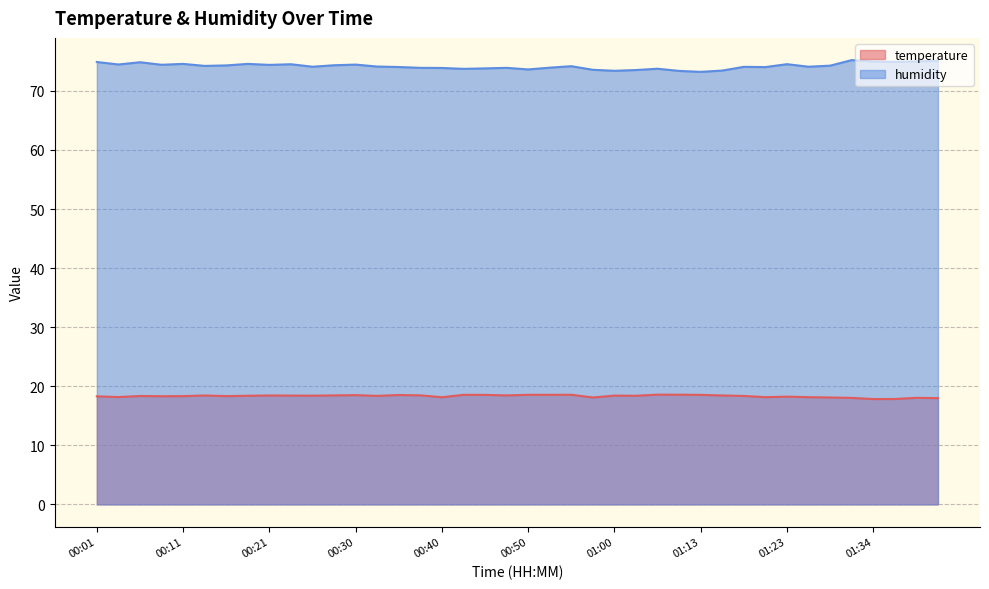

Where does the temperature series first go above 18?

00:01